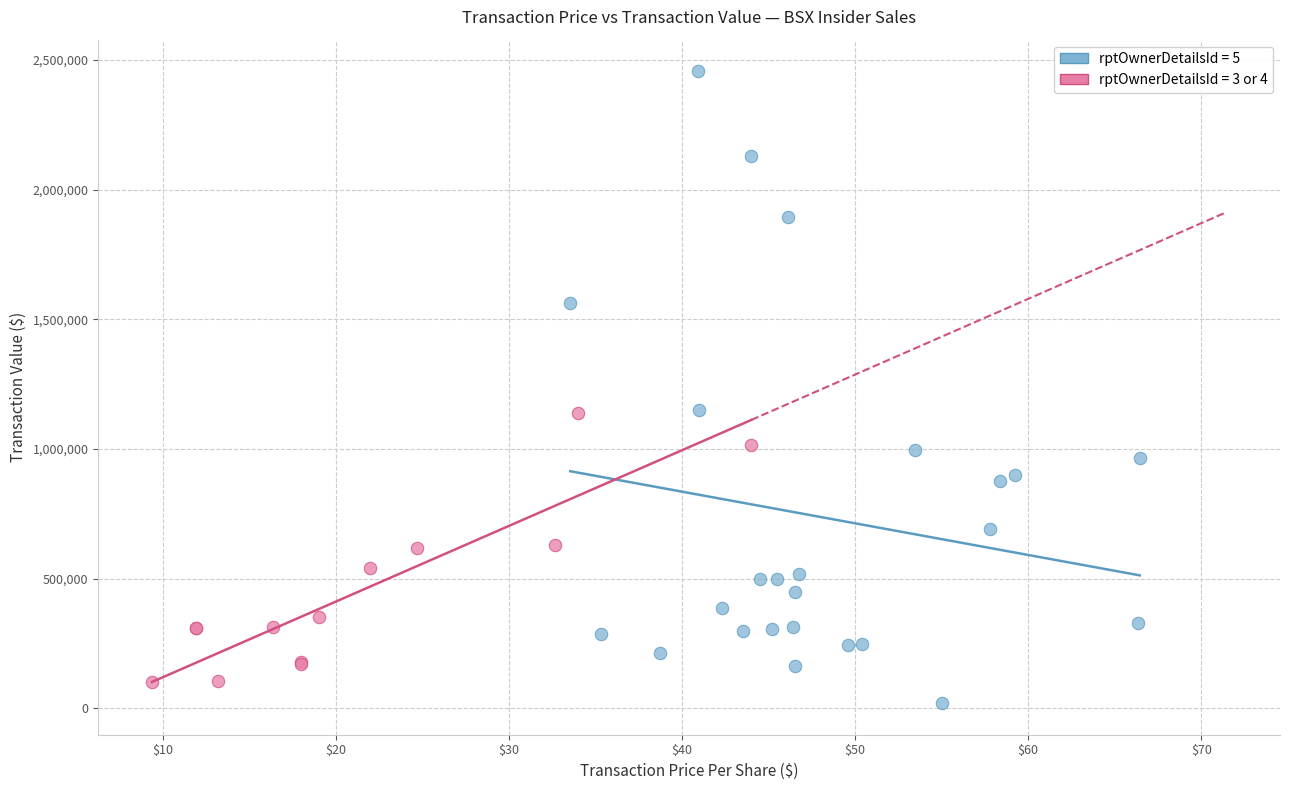

Which series reaches the maximum Y coordinate?

rptOwnerDetailsId = 5